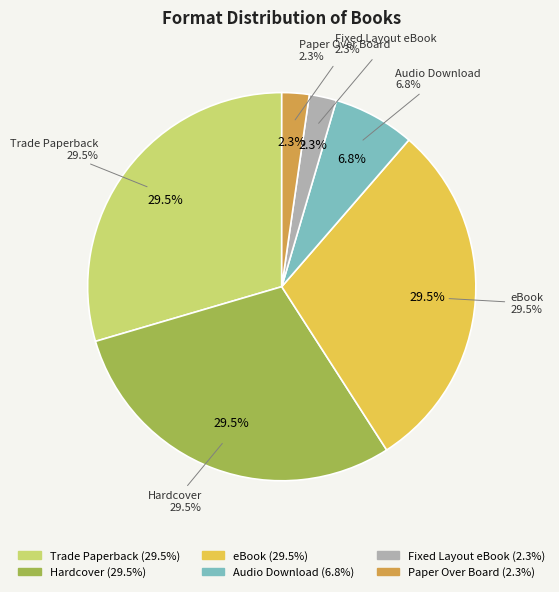

Rank the categories by value from highest to lowest.

Trade Paperback, Hardcover, eBook, Audio Download, Fixed Layout eBook, Paper Over Board